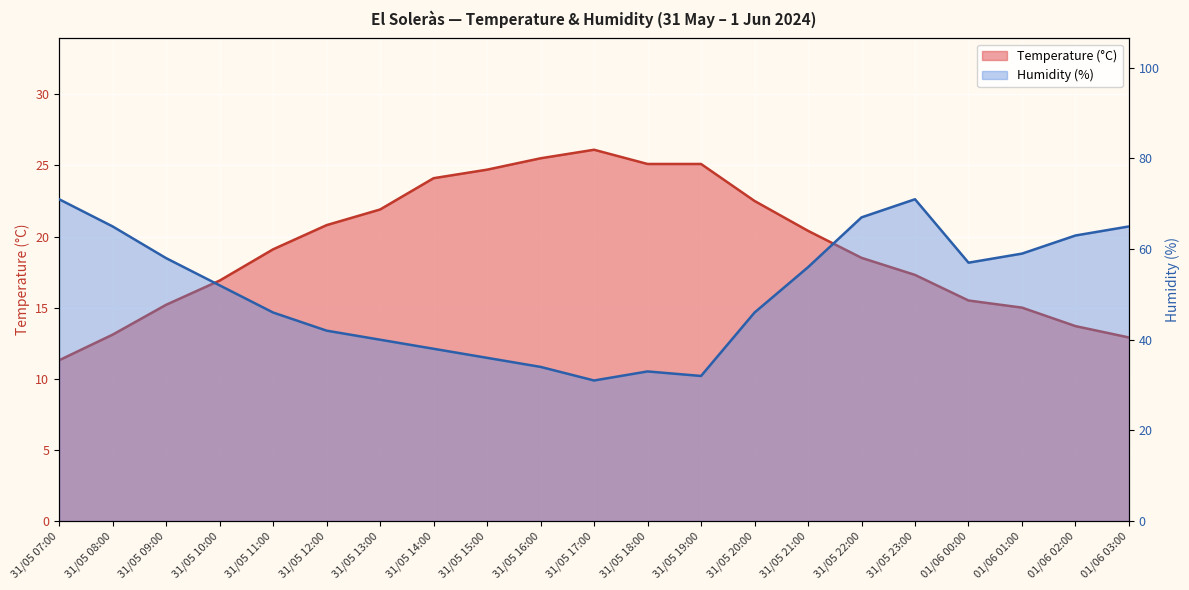

What is the label of the 2nd point from the left?

31/05 08:00